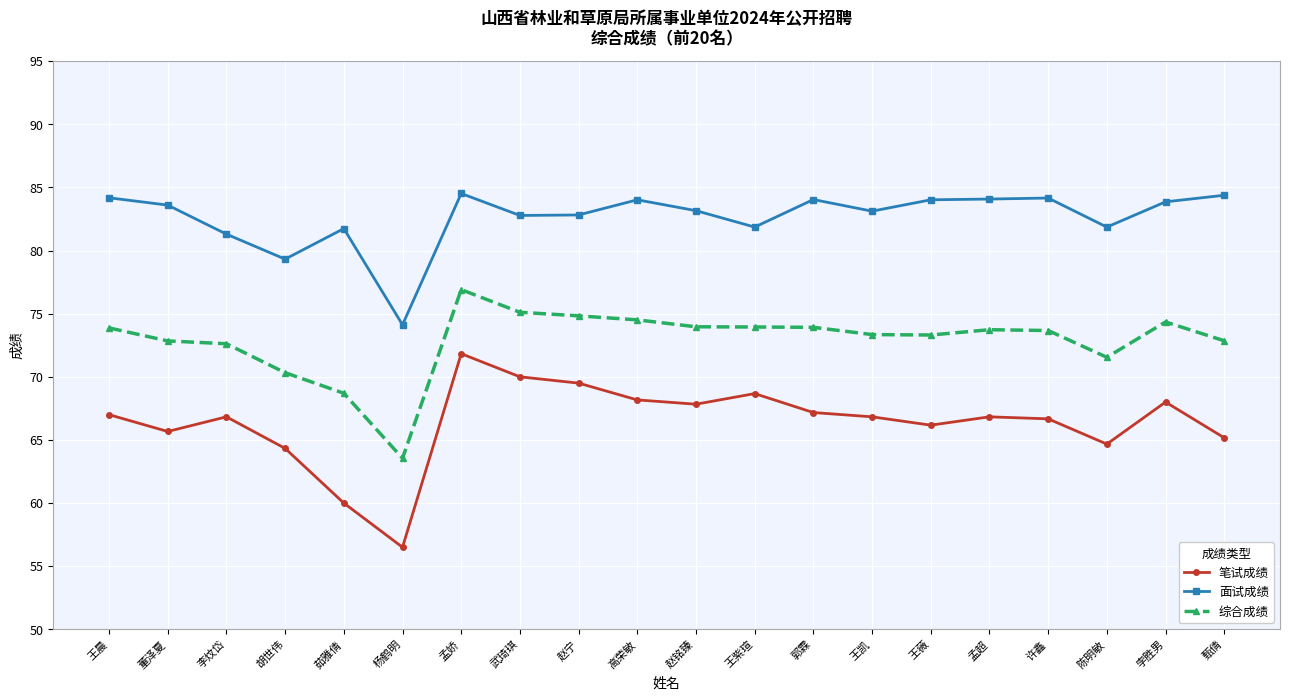

What is the sum of the 综合成绩 values at 胡世伟 and 李炆岱?

142.9